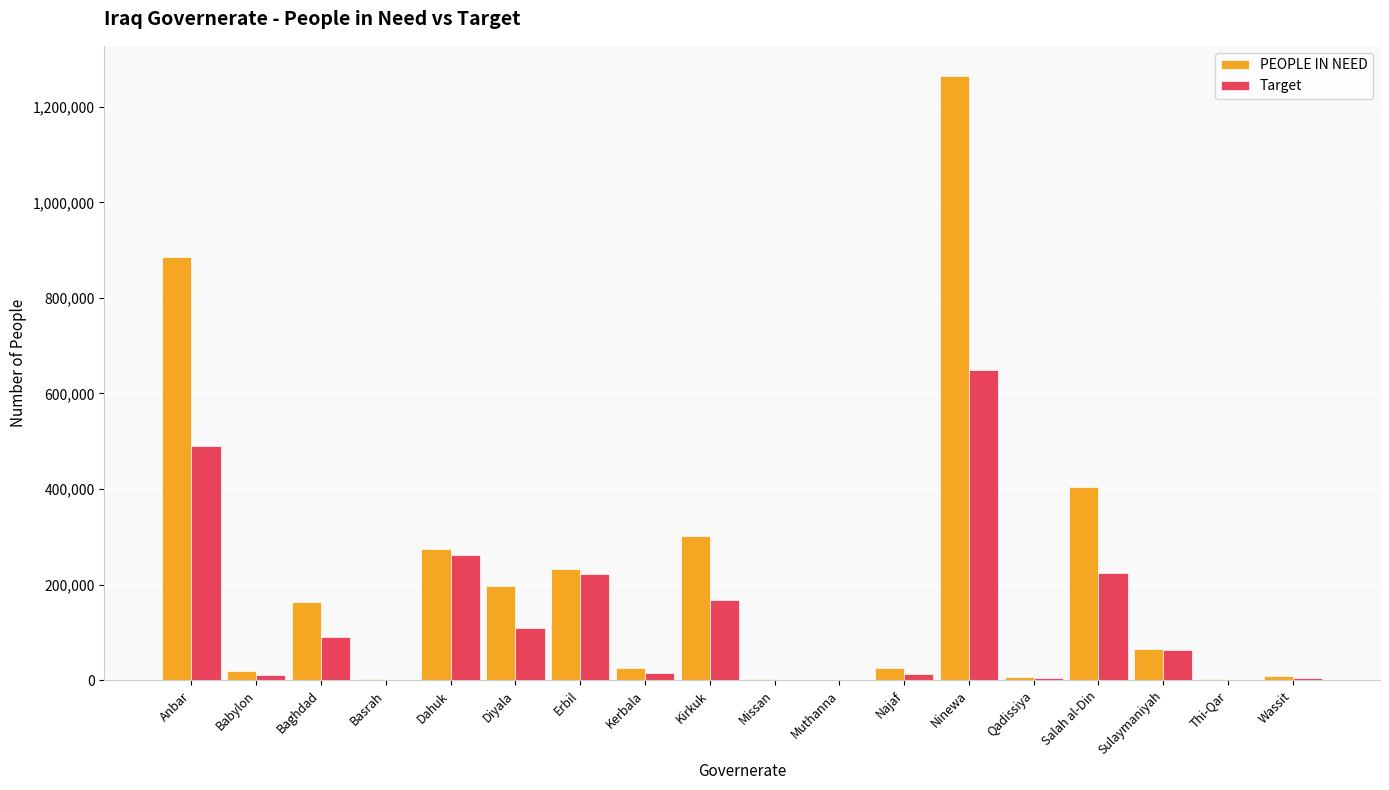

How many groups of bars are there?

18